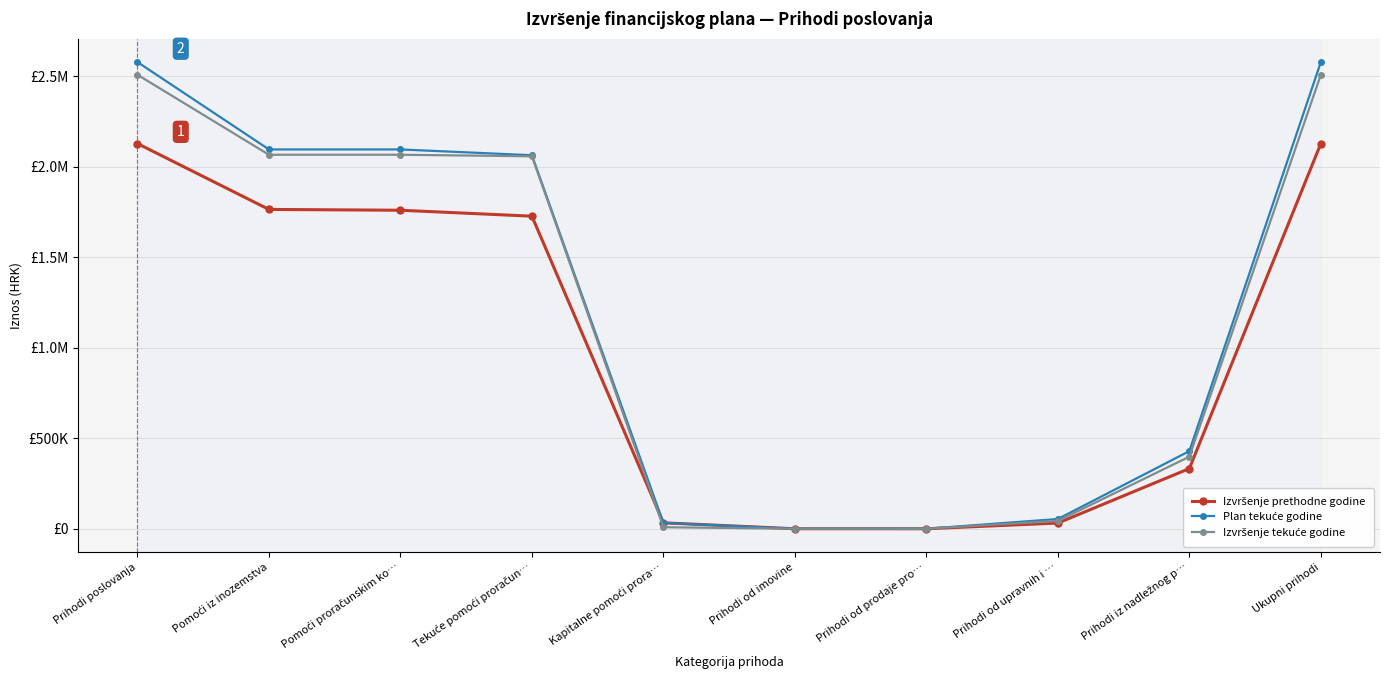

Is this an area chart (filled region under the line)?

No